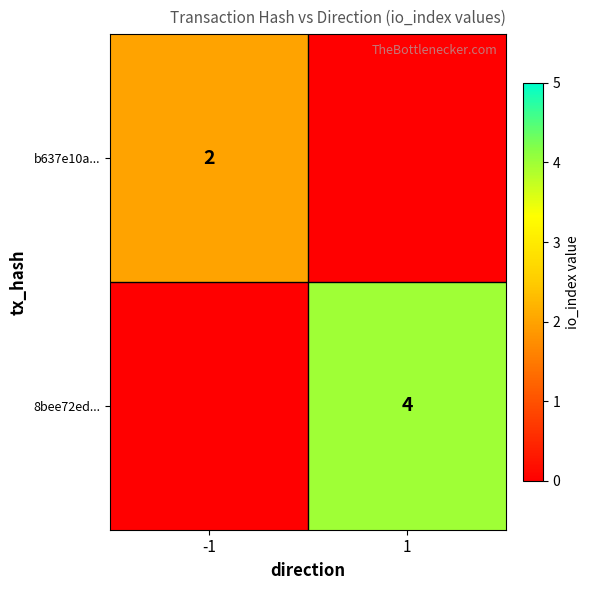

What is the total value across all series at 1?

4